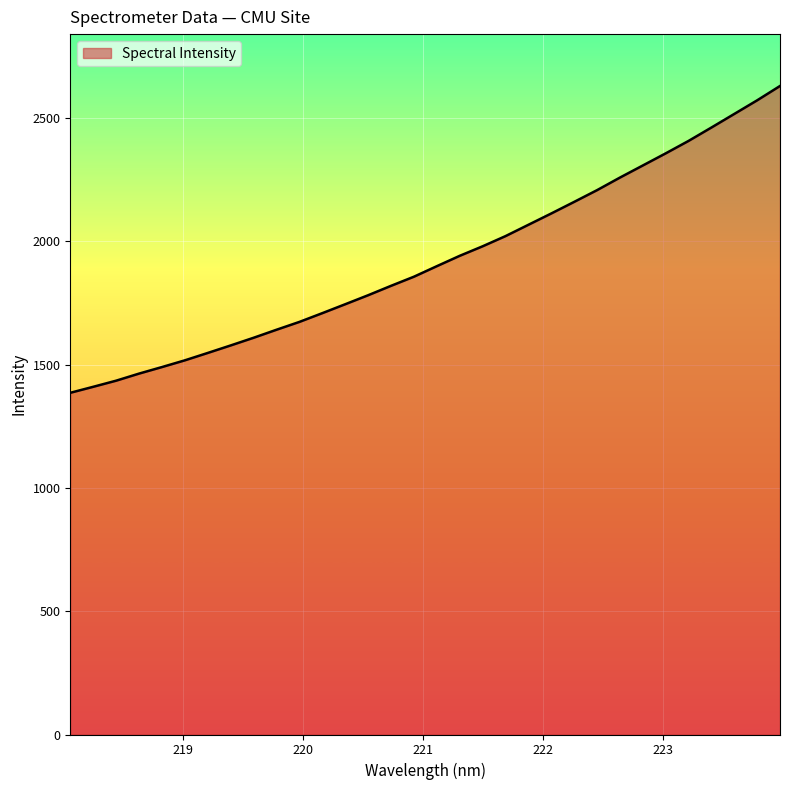

What is the greatest value displayed?

2629.6